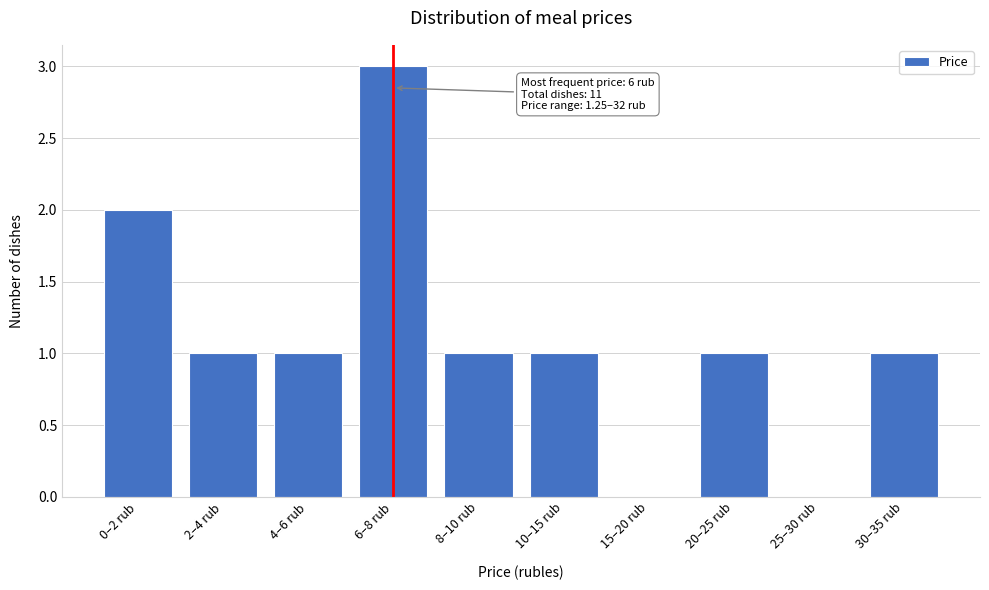

Reading left to right, extract all data points from this chart.

0–2 rub=2	2–4 rub=1	4–6 rub=1	6–8 rub=3	8–10 rub=1	10–15 rub=1	15–20 rub=0	20–25 rub=1	25–30 rub=0	30–35 rub=1